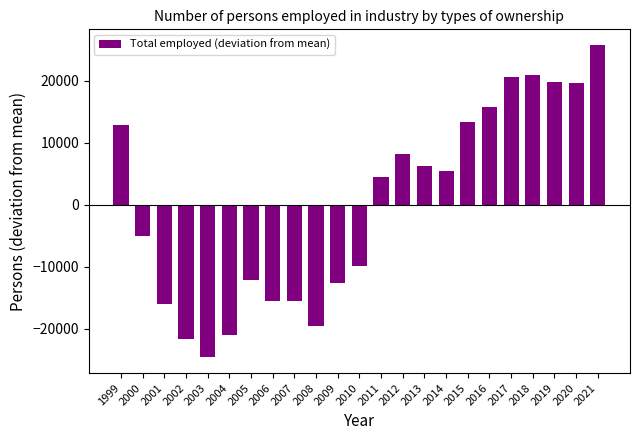

The chart shows a value of -15467.9 at 2006. True or false?

True